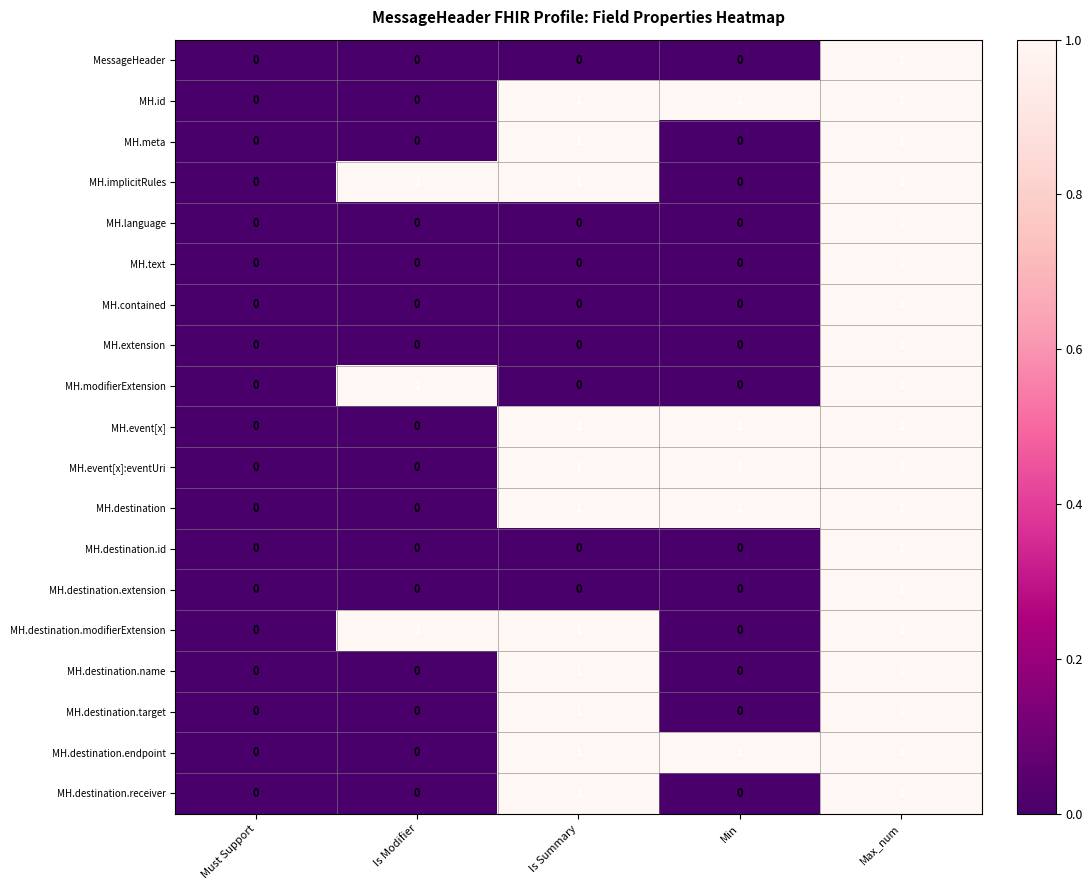

Which category has the highest value in the MH.language series?

Max_num